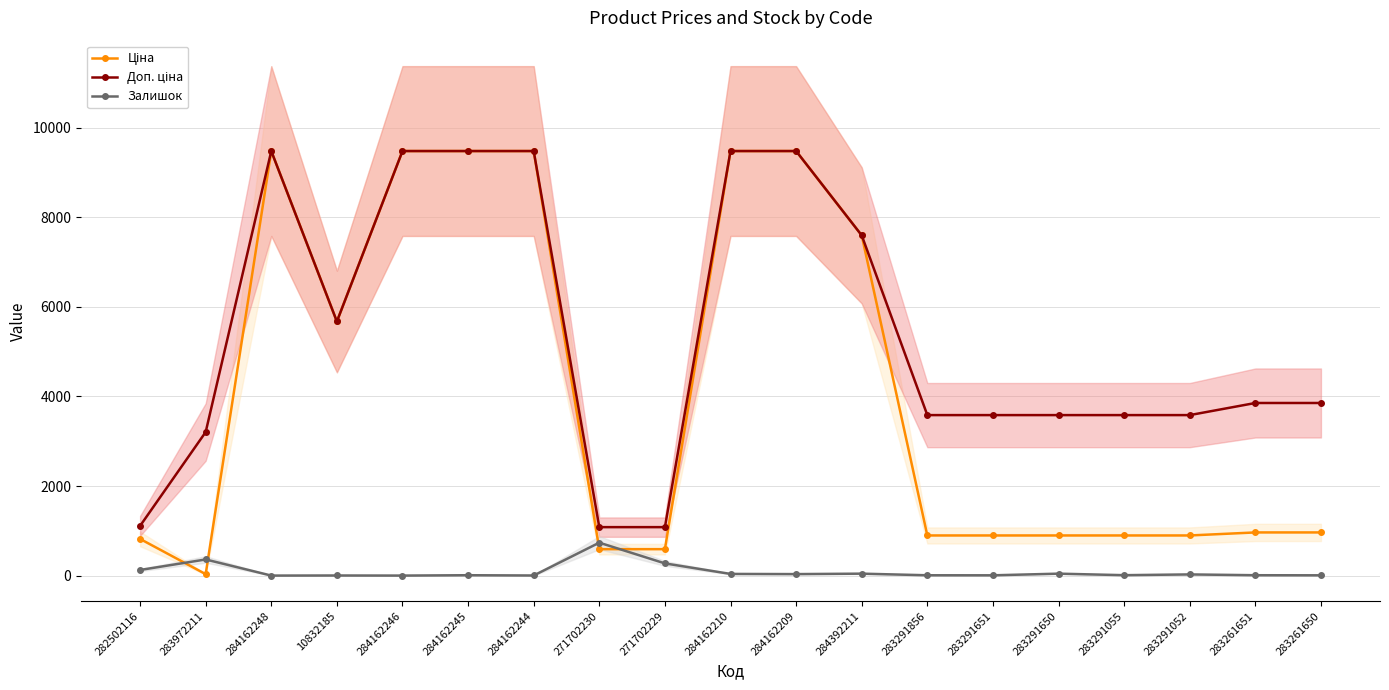

What is the value of the Залишок point at the 16th from the left?

9.0